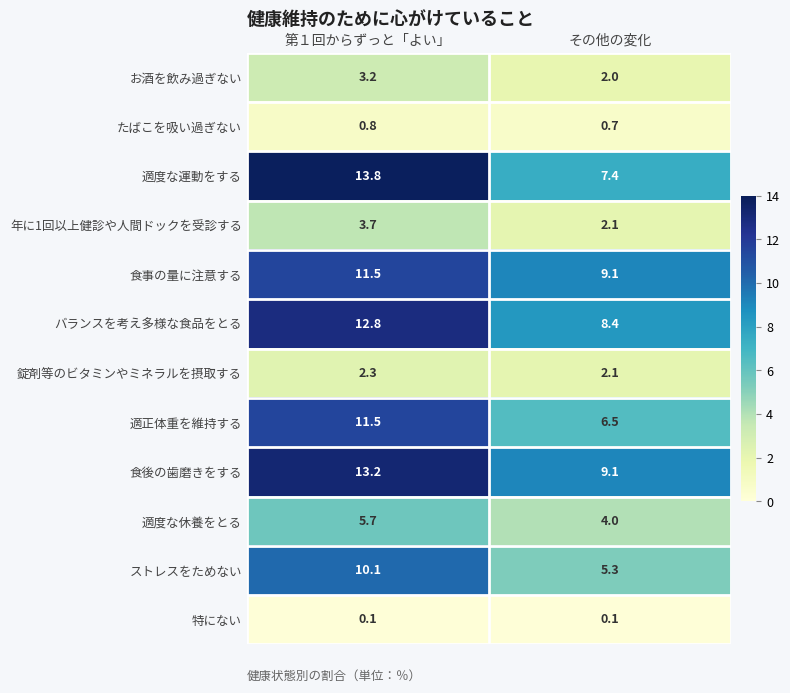

Is it true that 特にない equals 0.1 at 第１回からずっと「よい」?

True